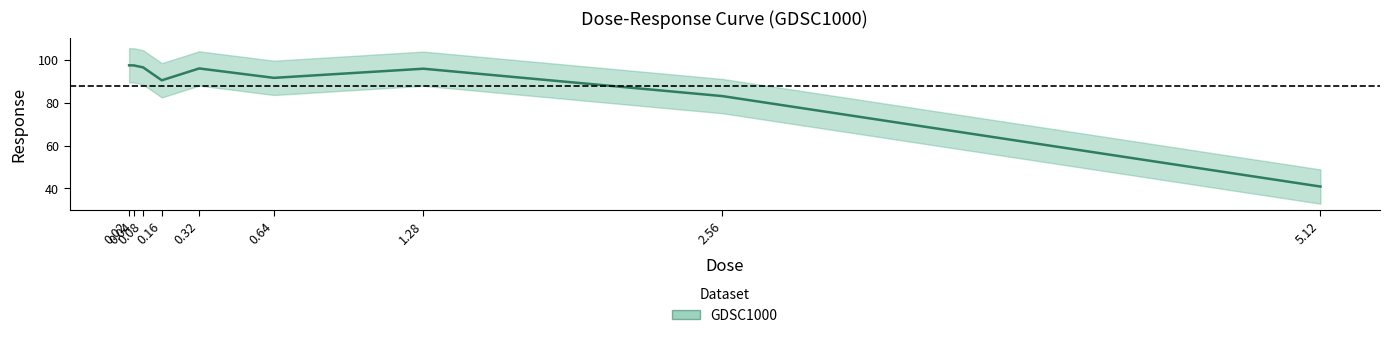

True or false: the data has more than 1 interior local peaks.

True